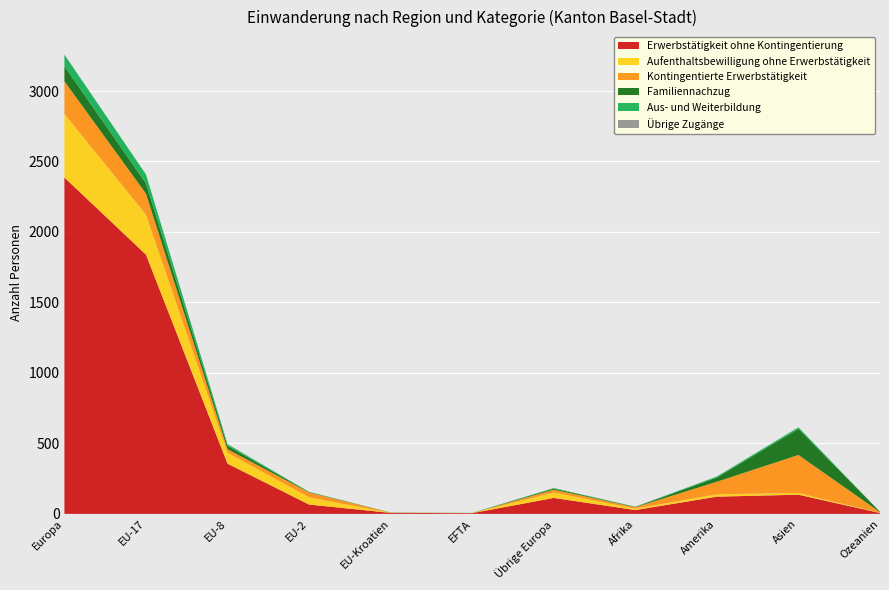

Reading left to right, extract all data points from this chart.

Erwerbstätigkeit ohne Kontingentierung: Europa=2386	EU-17=1839	EU-8=356	EU-2=66	EU-Kroatien=7	EFTA=5	Übrige Europa=113	Afrika=27	Amerika=122	Asien=136	Ozeanien=6
Aufenthaltsbewilligung ohne Erwerbstätigkeit: Europa=452	EU-17=284	EU-8=78	EU-2=51	EU-Kroatien=0	EFTA=0	Übrige Europa=39	Afrika=10	Amerika=17	Asien=12	Ozeanien=1
Kontingentierte Erwerbstätigkeit: Europa=231	EU-17=149	EU-8=25	EU-2=34	EU-Kroatien=2	EFTA=1	Übrige Europa=20	Afrika=10	Amerika=89	Asien=270	Ozeanien=5
Familiennachzug: Europa=107	EU-17=72	EU-8=24	EU-2=3	EU-Kroatien=0	EFTA=0	Übrige Europa=8	Afrika=2	Amerika=30	Asien=185	Ozeanien=3
Aus- und Weiterbildung: Europa=82	EU-17=64	EU-8=11	EU-2=2	EU-Kroatien=1	EFTA=1	Übrige Europa=3	Afrika=2	Amerika=7	Asien=11	Ozeanien=0
Übrige Zugänge: Europa=1	EU-17=0	EU-8=1	EU-2=0	EU-Kroatien=0	EFTA=0	Übrige Europa=0	Afrika=0	Amerika=0	Asien=0	Ozeanien=0